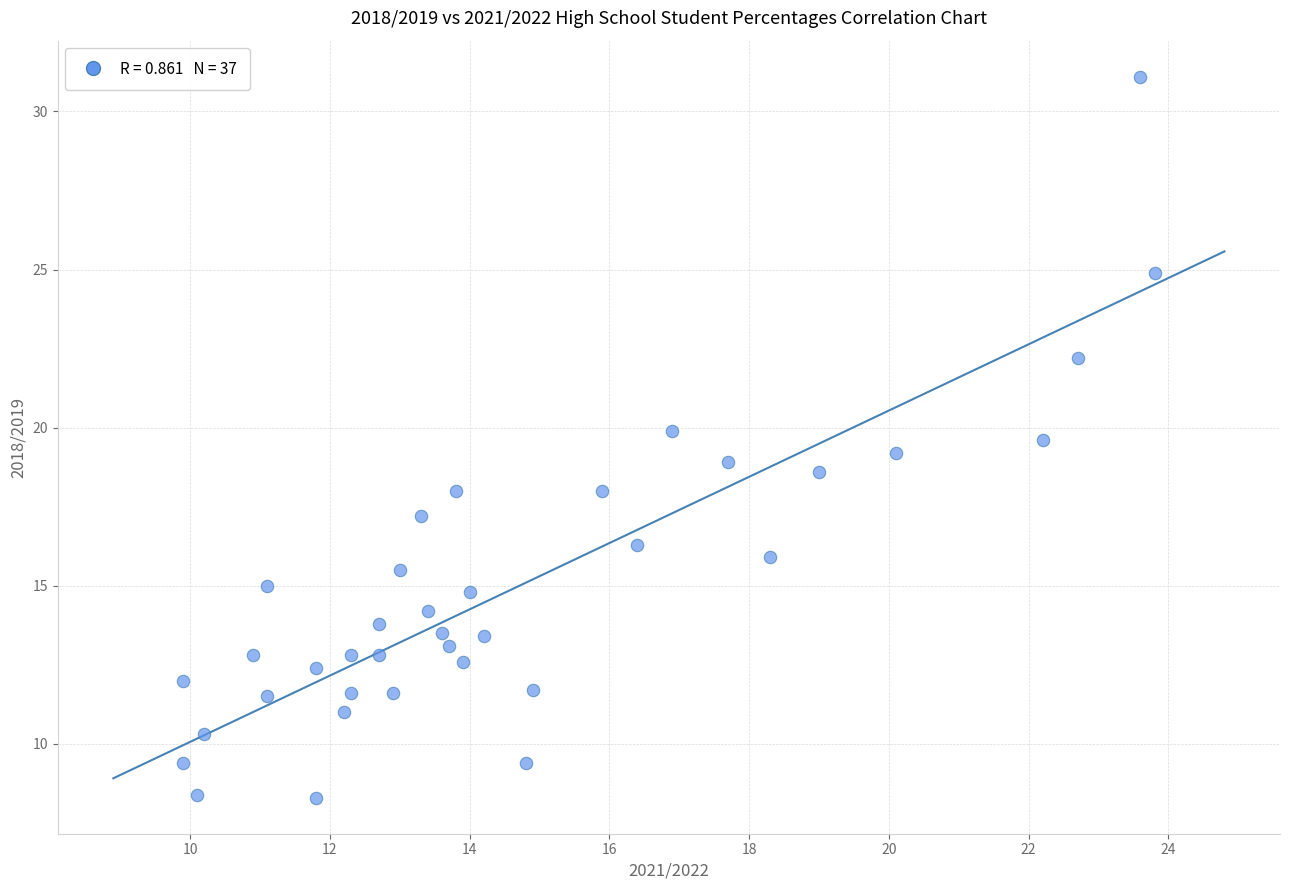

What is the range of X values (max minus min)?

13.9